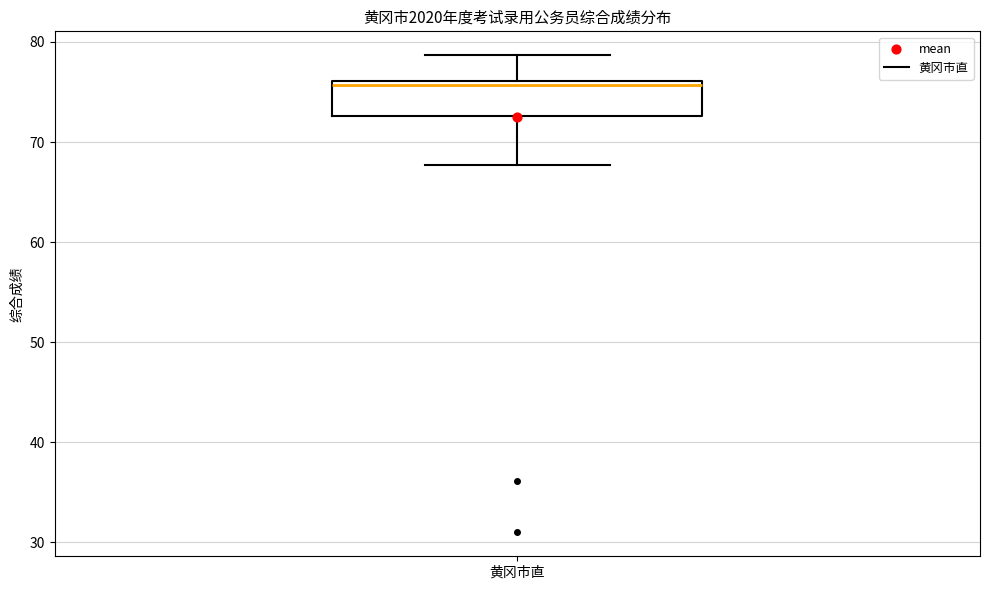

Read this box plot against the y-axis: the position of the median line, the range covered by the box, and the ends of both whiskers. The values are not printed on the chart, so give them approximately, as read against the axis.

median 76 (just below the box's upper edge), box 73 to 76, whiskers 68 to 79